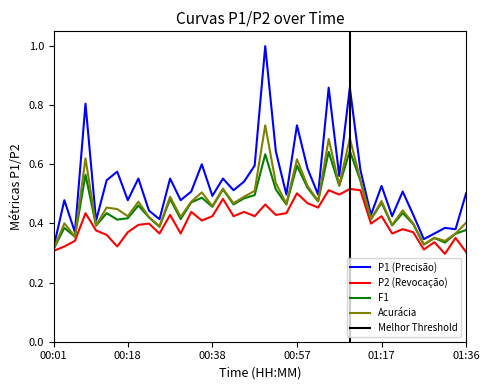

The P1 series shows 0.3 at 35. True or false?

True